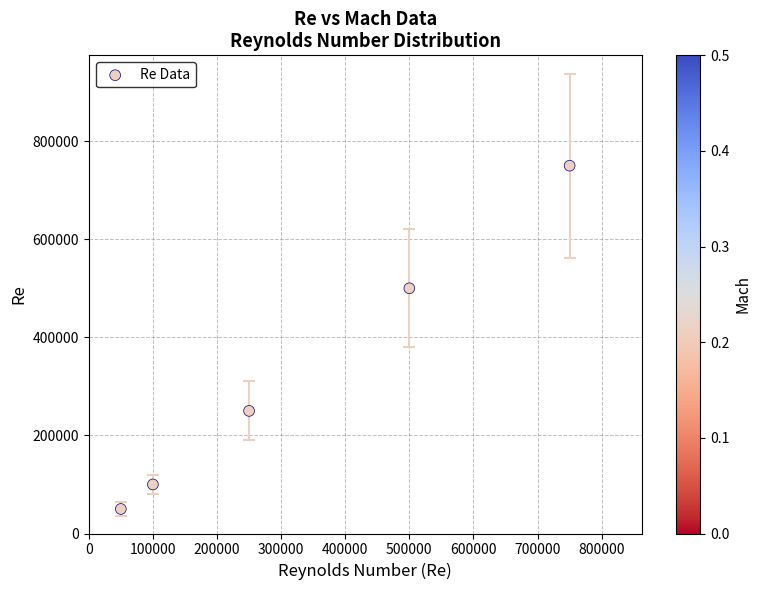

What Y value in the scatter plot is closest to 400000?

500000